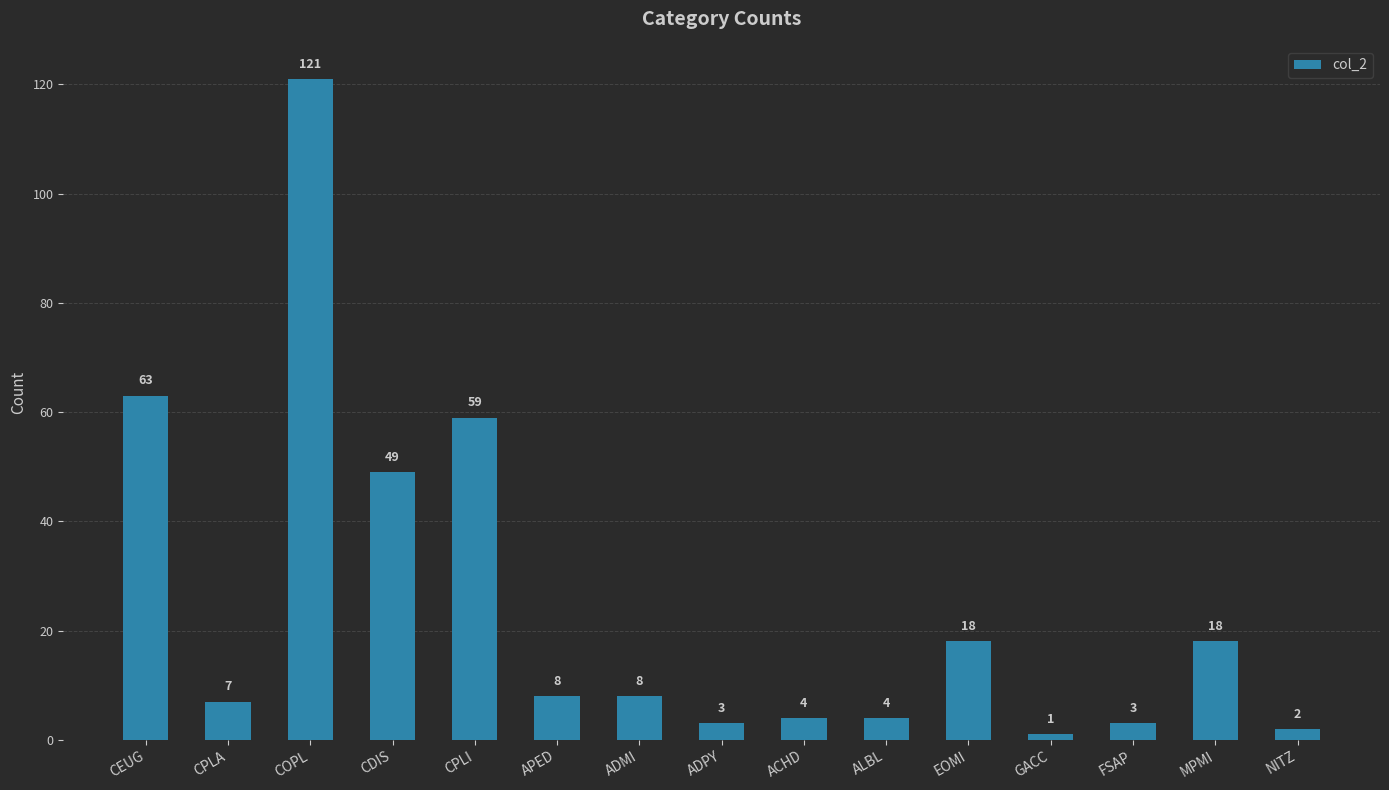

Reading right to left, transcribe all the data shown in this chart.

NITZ=2	MPMI=18	FSAP=3	GACC=1	EOMI=18	ALBL=4	ACHD=4	ADPY=3	ADMI=8	APED=8	CPLI=59	CDIS=49	COPL=121	CPLA=7	CEUG=63